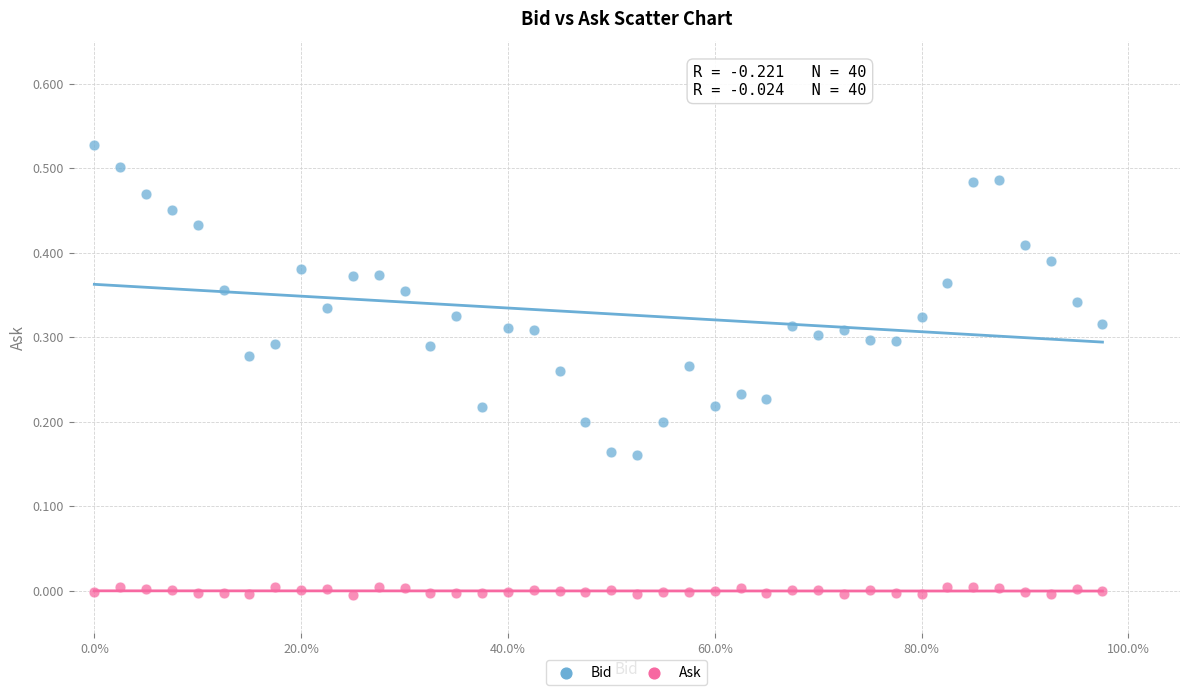

Which series has the largest Y range (max minus min)?

Bid